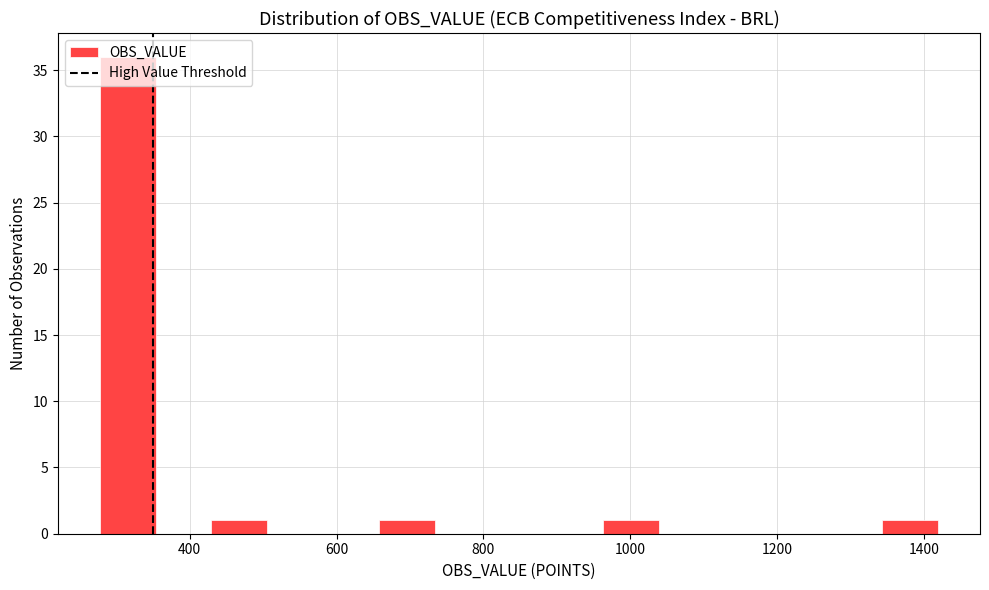

Read against the x-axis, roughly where is the centre of the tallest bar?

320